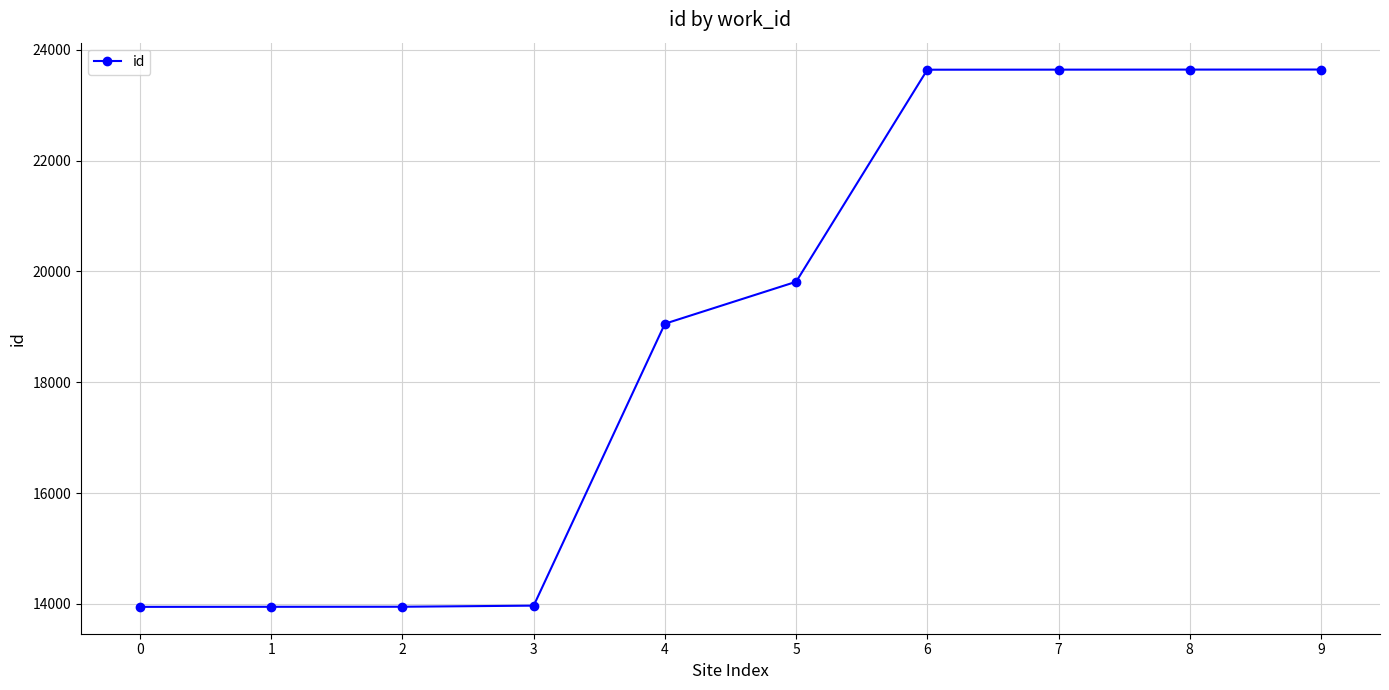

What is the greatest value displayed?

23644